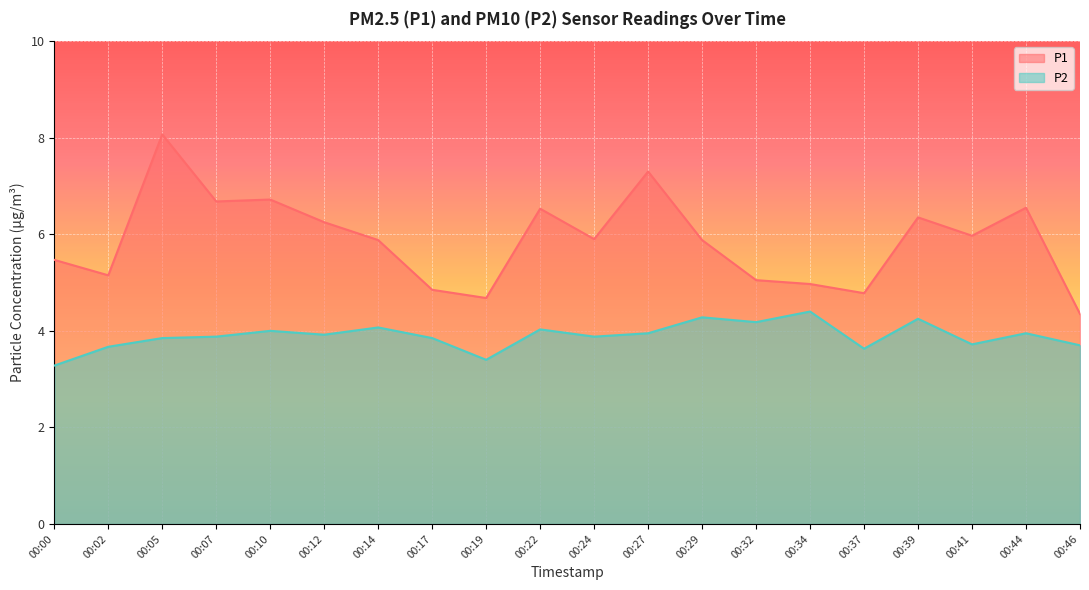

What is the value of the P1 point at the 6th from the left?

6.2